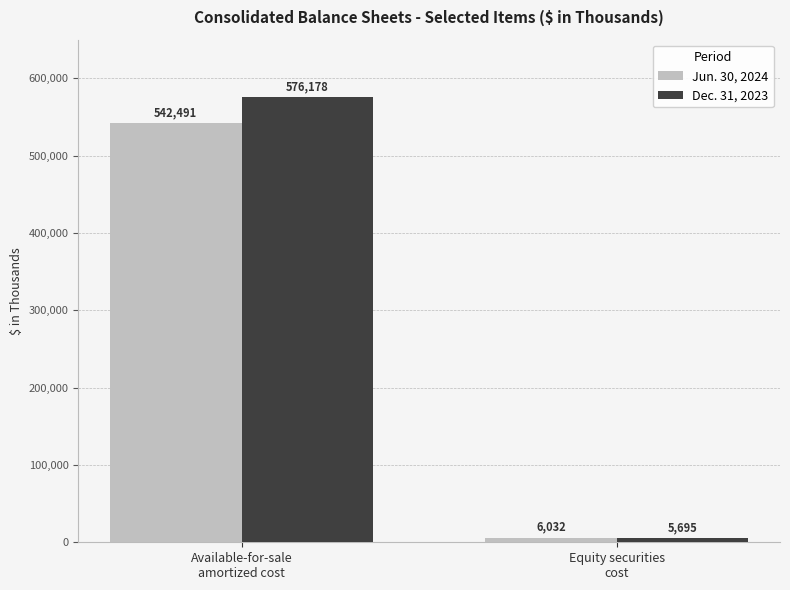

How many bars are there in total?

4